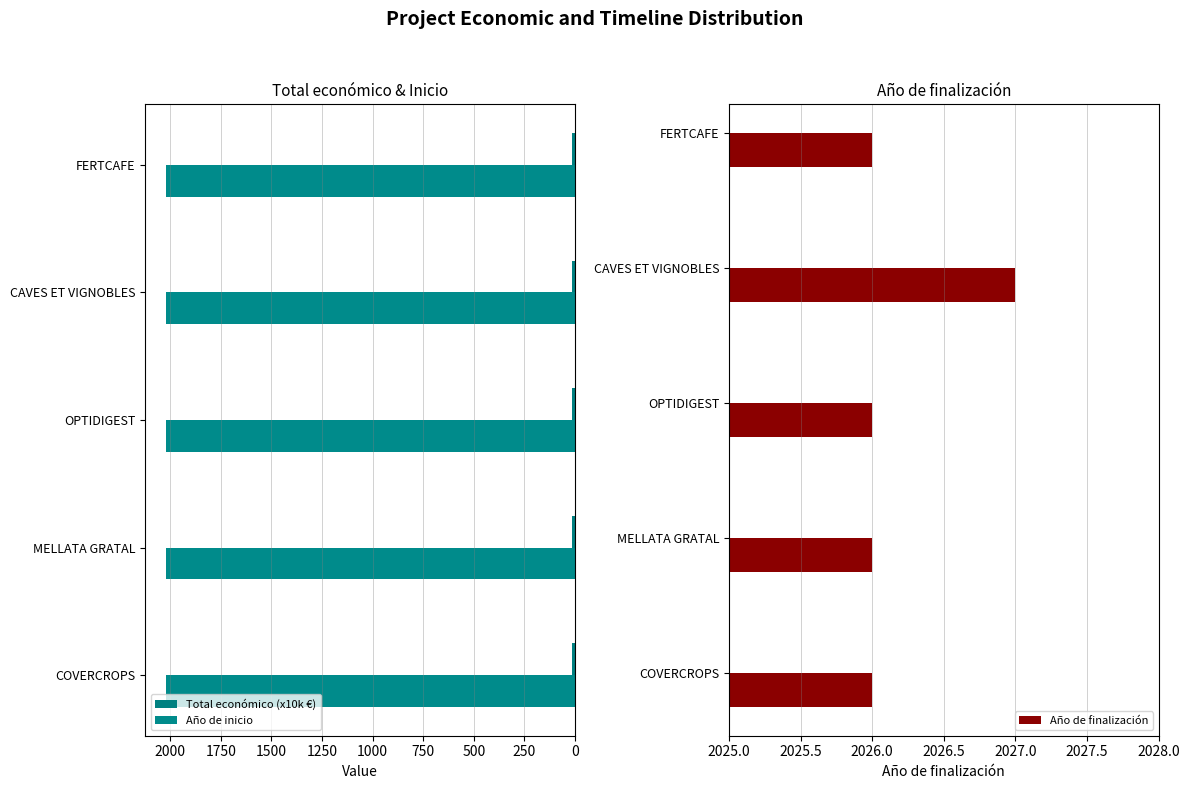

What is the greatest value displayed?

2027.0